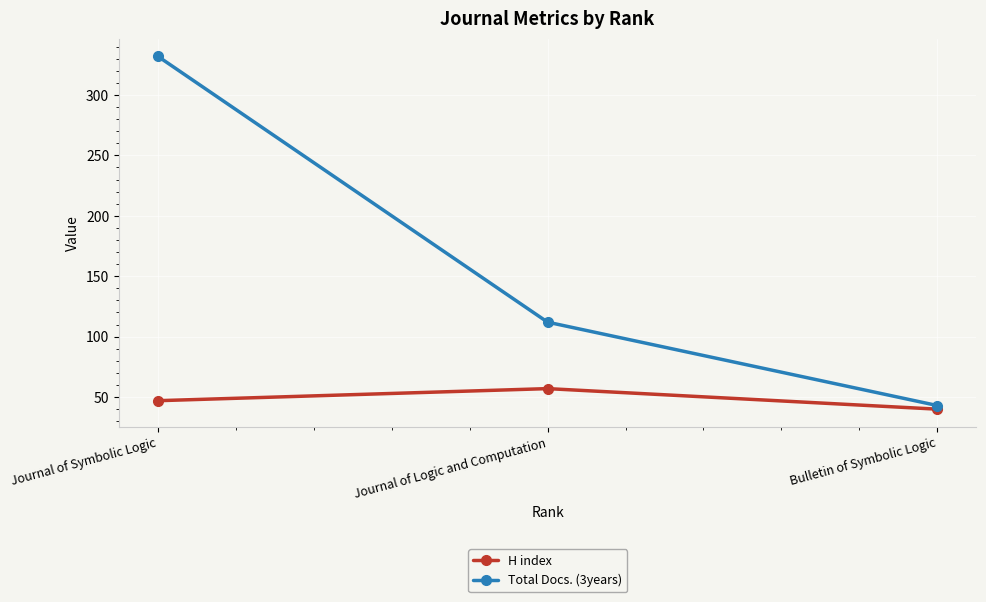

The Total Docs. (3years) series shows 575 at Journal of Symbolic Logic. True or false?

False